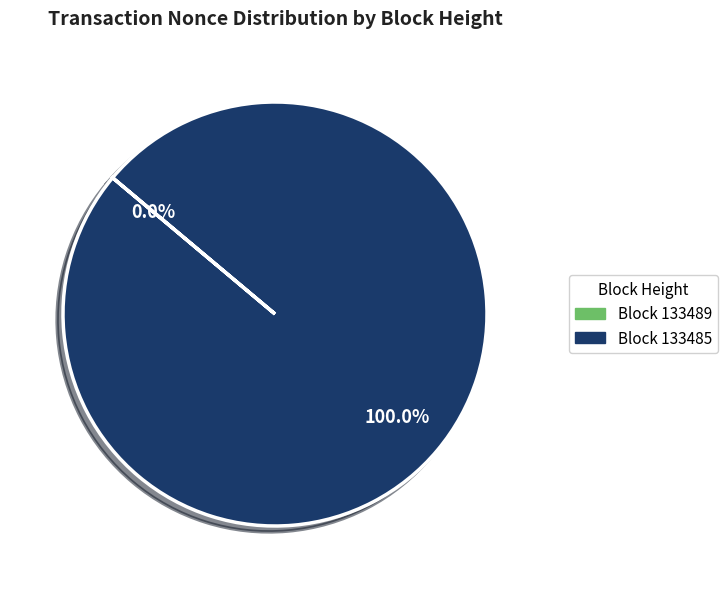

Which slice represents more than half of the pie?

133485